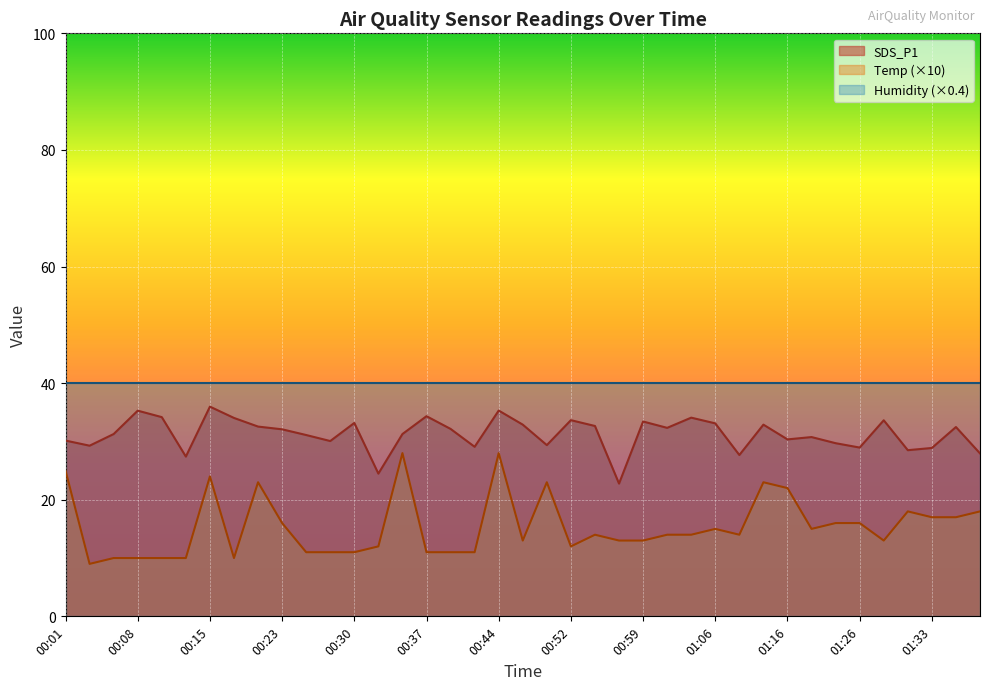

Does the chart display data point markers on the line(s)?

No